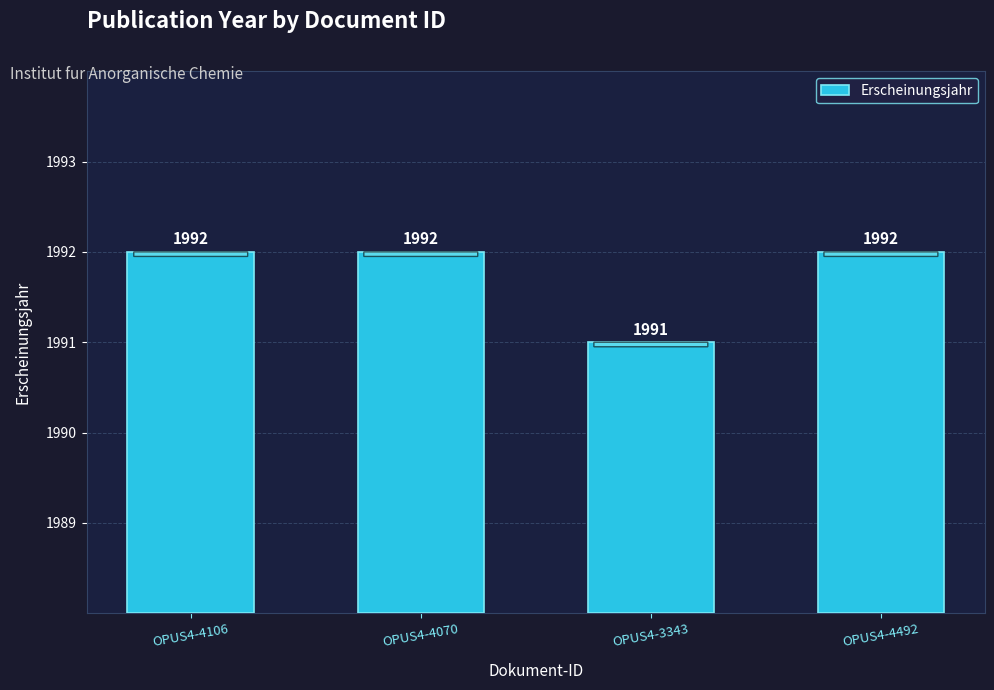

List the labels in order of value, smallest first.

OPUS4-3343, OPUS4-4106, OPUS4-4070, OPUS4-4492